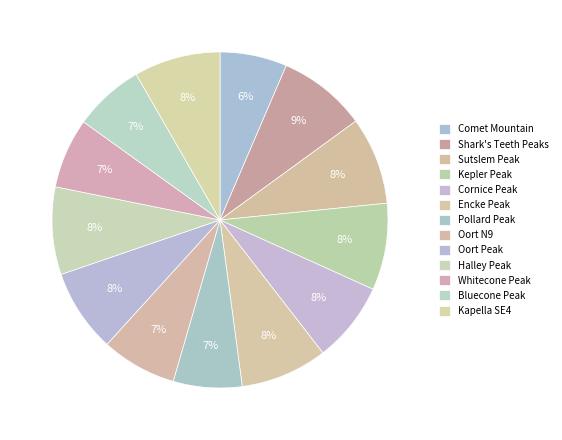

Is there any slice that represents more than half of the pie?

No